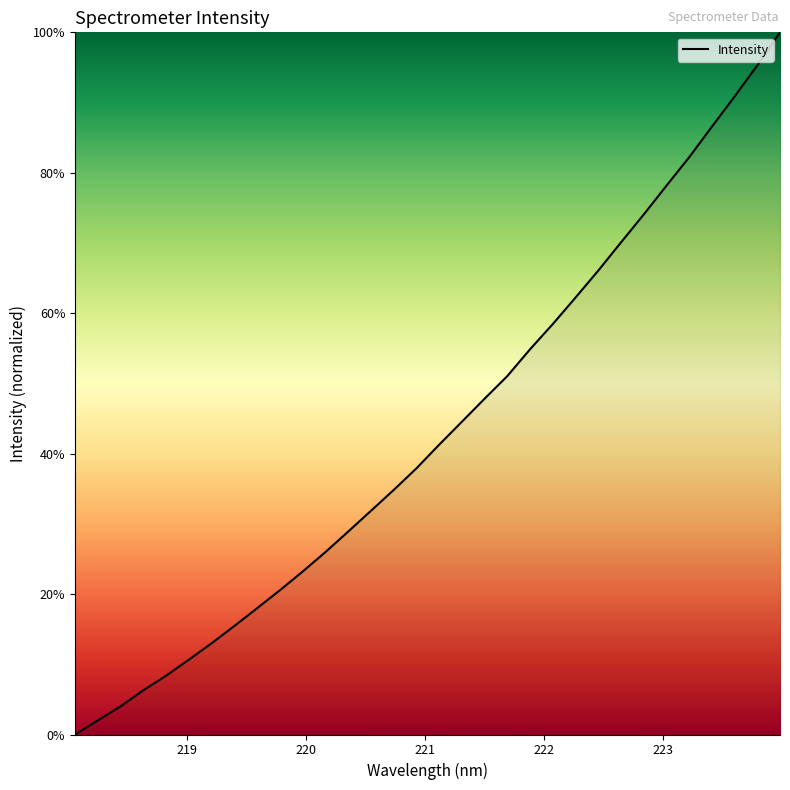

What is the maximum value shown in the chart?

100.0